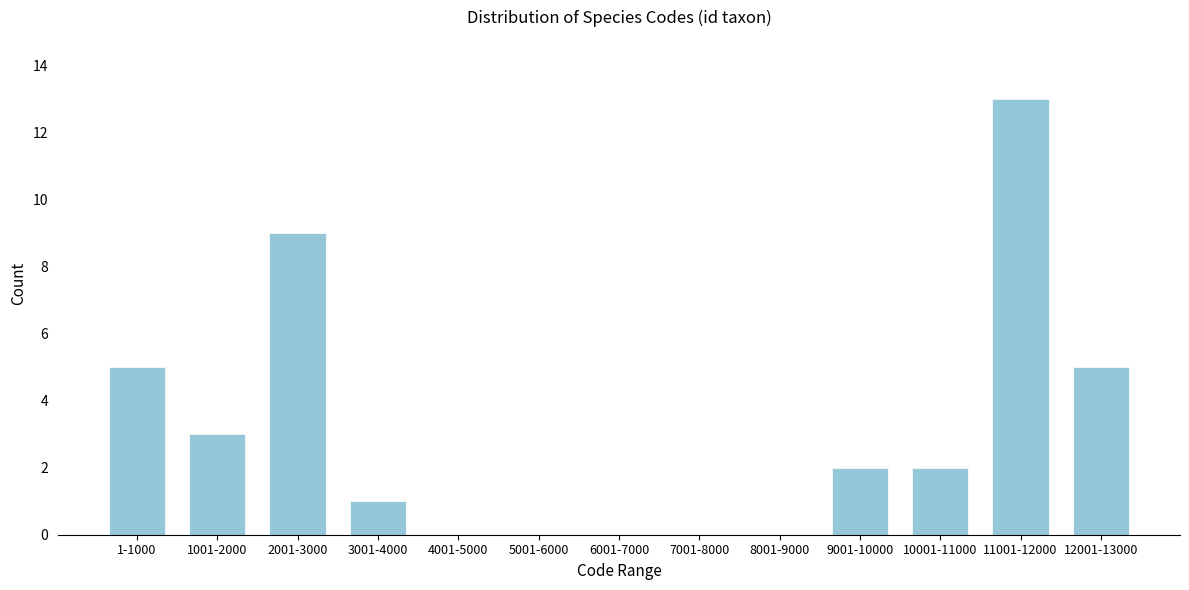

Reading left to right, extract all data points from this chart.

1-1000=5	1001-2000=3	2001-3000=9	3001-4000=1	4001-5000=0	5001-6000=0	6001-7000=0	7001-8000=0	8001-9000=0	9001-10000=2	10001-11000=2	11001-12000=13	12001-13000=5